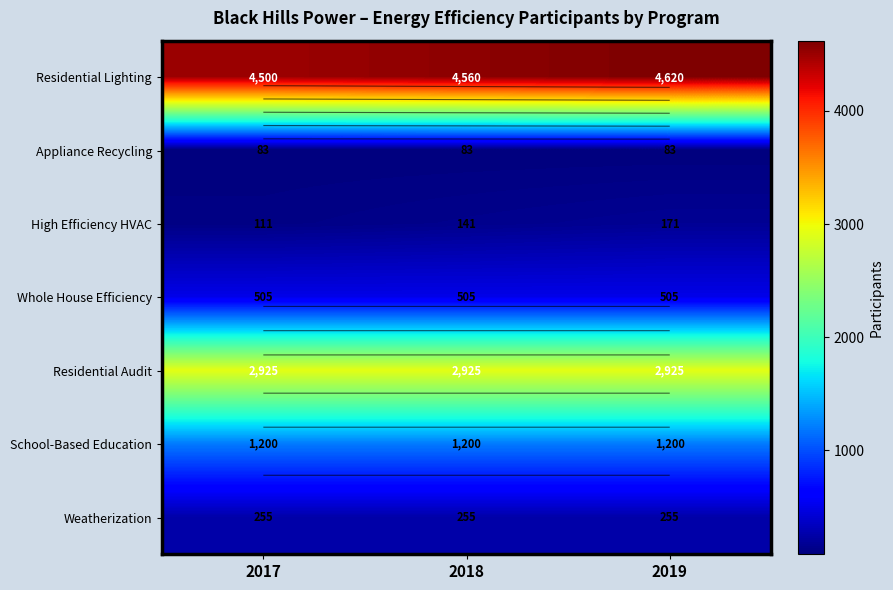

Which label corresponds to the smallest value in the chart?

2017